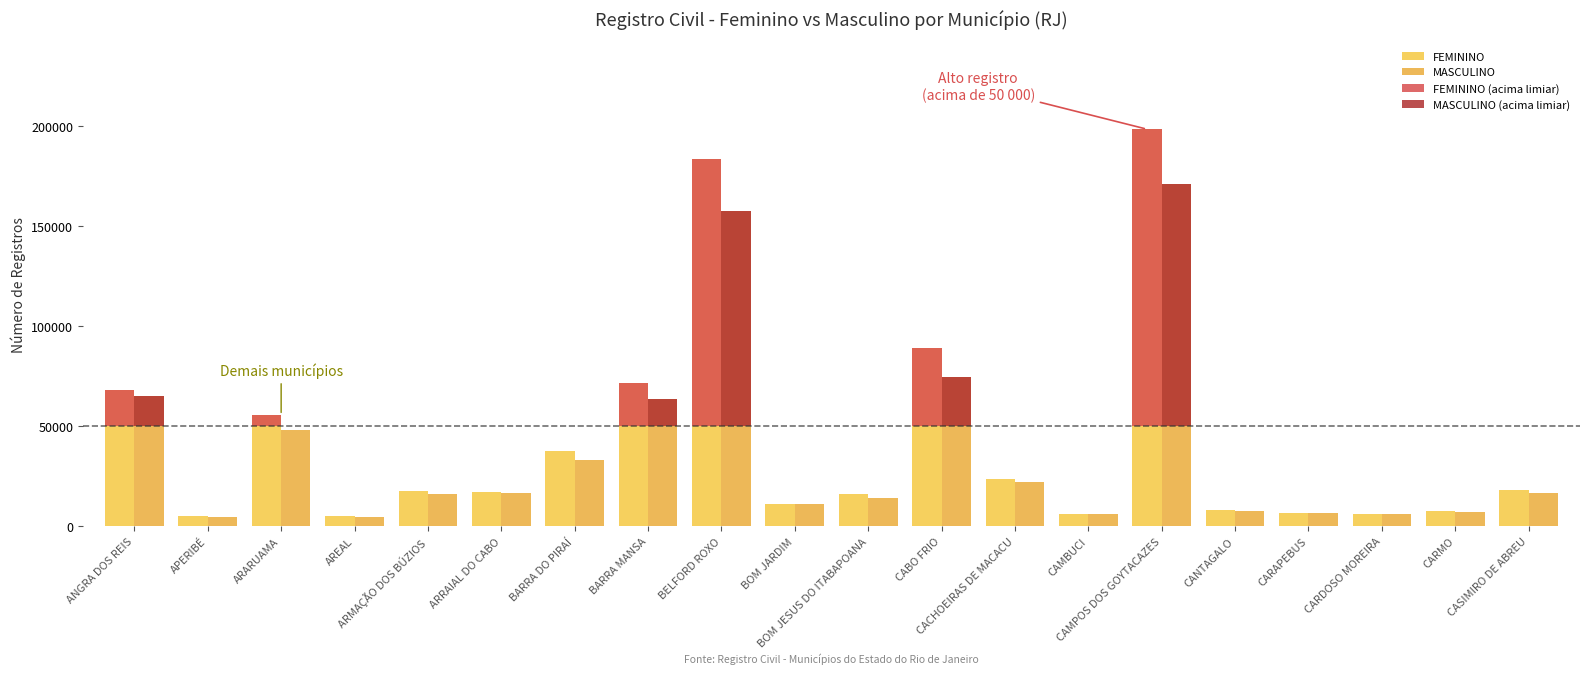

What is the label of the 4th bar from the left?

AREAL